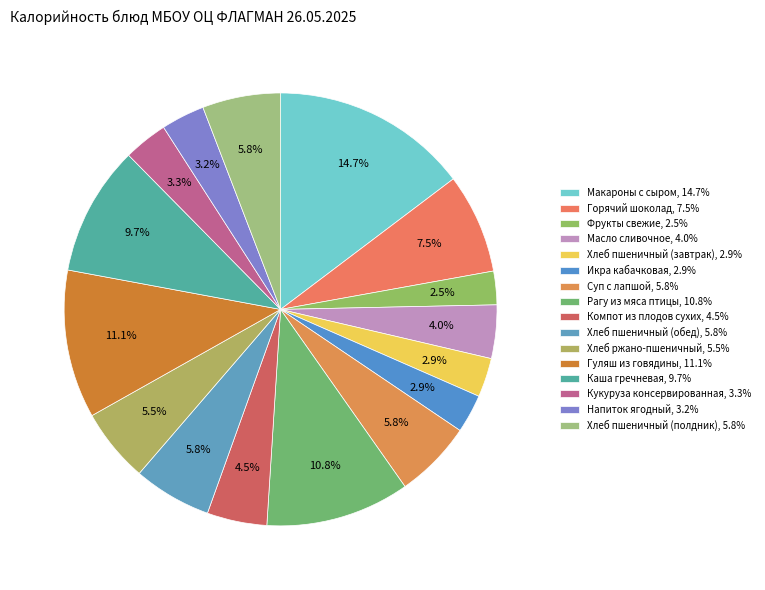

To the nearest percent, what is the difference between the largest and smallest slice percentages?

12%